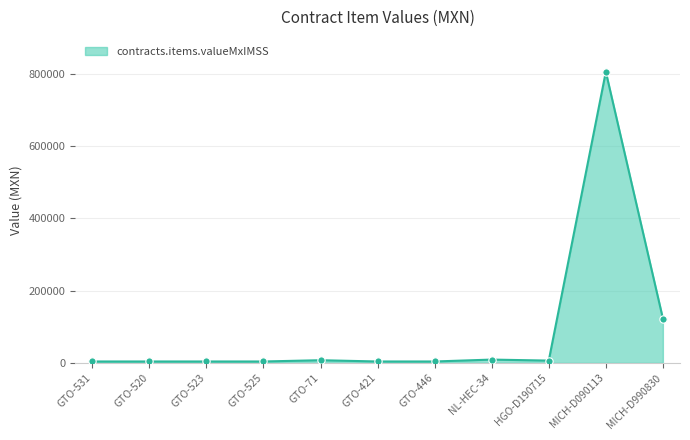

Approximately how many times larger is the value at MICH-D090113 compared to GTO-523?

202.9